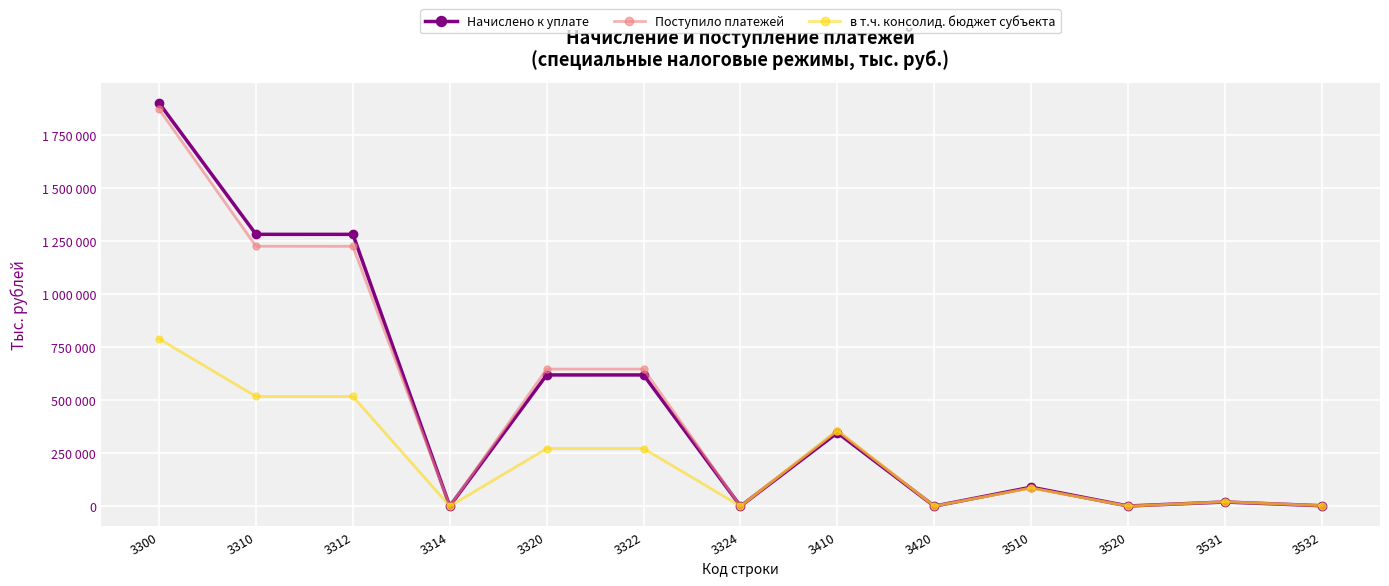

At which label is Начислено к уплате closest to 950350?

3312